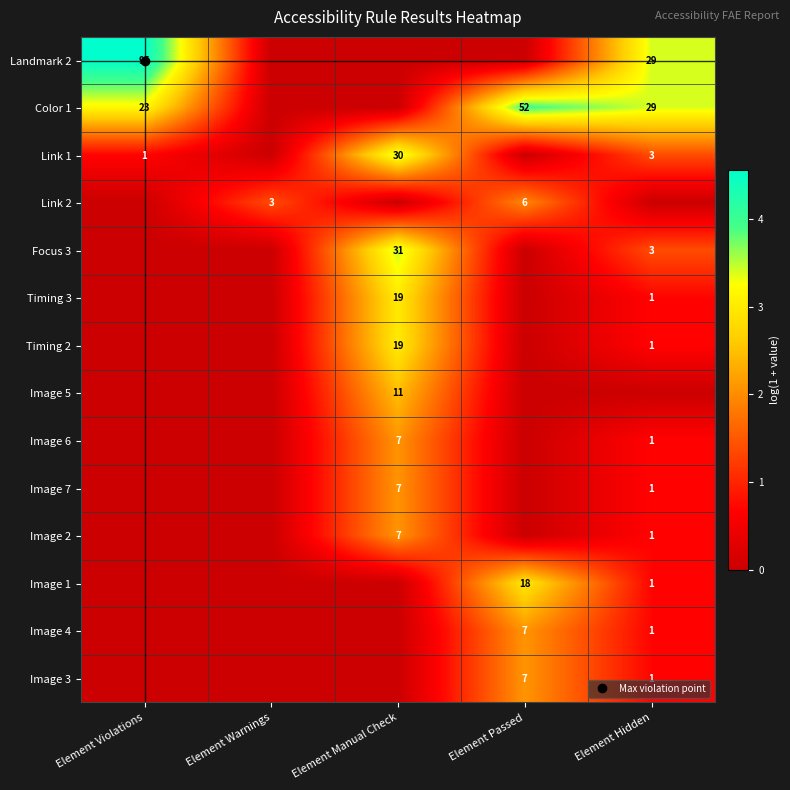

The value of Focus 3 at Element Warnings is -1.3. True or false?

False